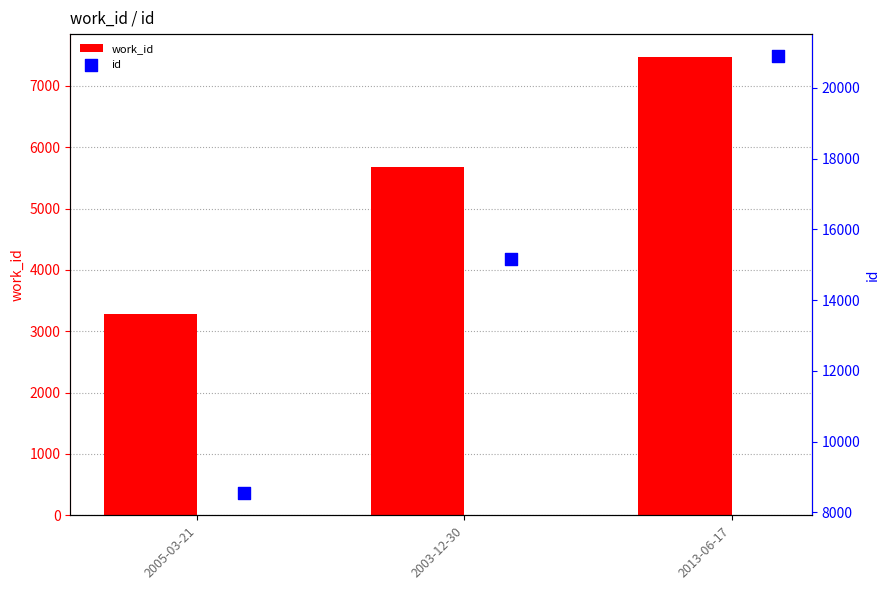

At how many categories does at least one series exceed 19321?

1